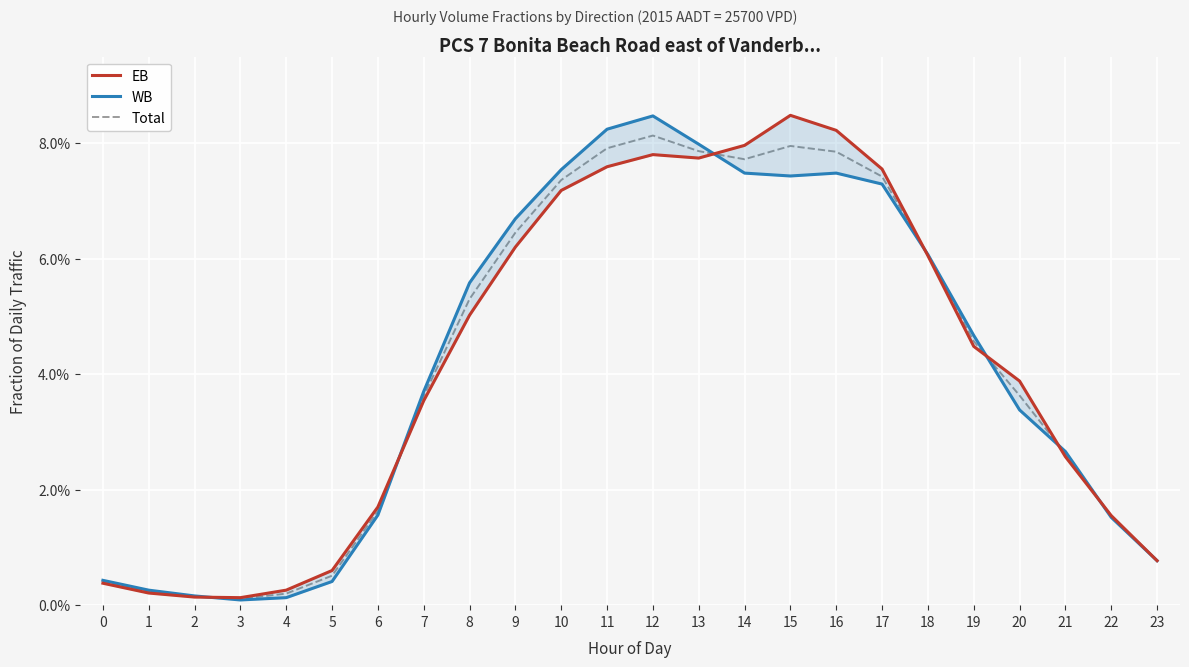

Is this an area chart (filled region under the line)?

No